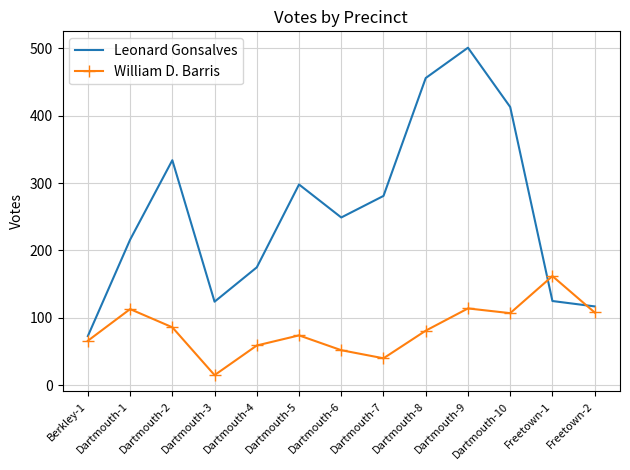

What is the sum of all William D. Barris values?

1077